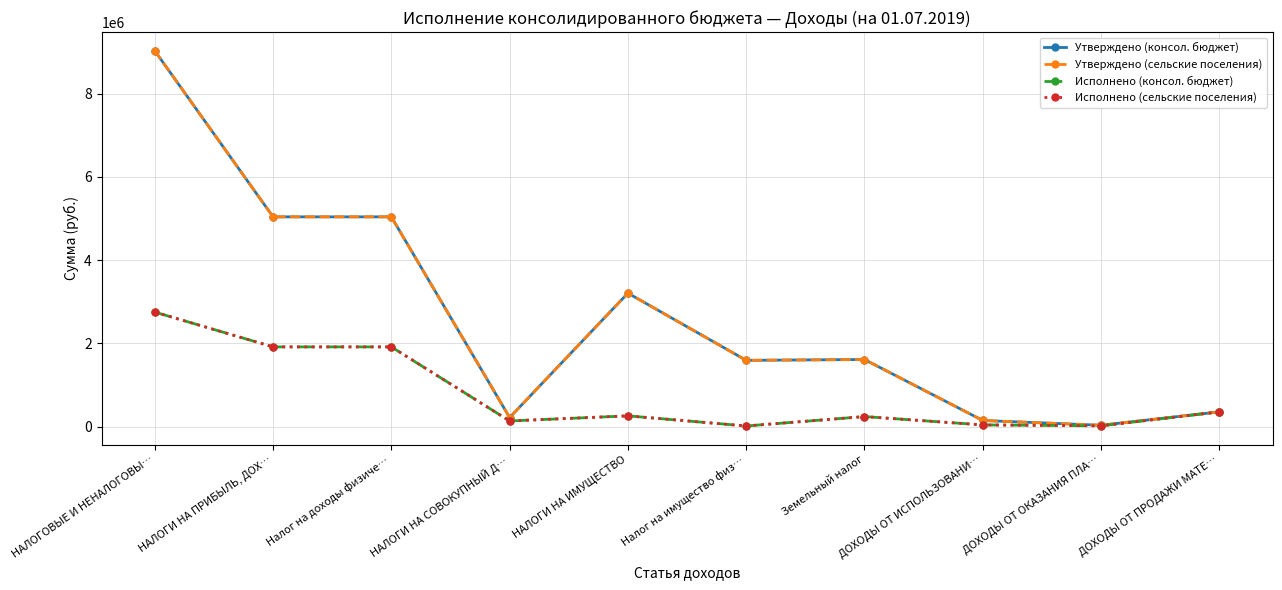

What is the average value of the Исполнено (консол. бюджет) series?

766317.3